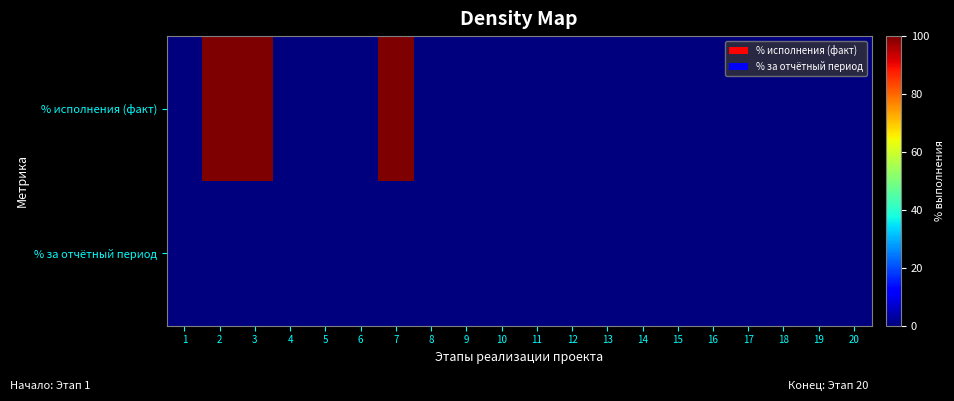

Reading left to right, extract all data points from this chart.

% исполнения (факт): 1=0	2=100	3=100	4=0	5=0	6=0	7=100	8=0	9=0	10=0	11=0	12=0	13=0	14=0	15=0	16=0	17=0	18=0	19=0	20=0
% за отчётный период: 1=0	2=0	3=0	4=0	5=0	6=0	7=0	8=0	9=0	10=0	11=0	12=0	13=0	14=0	15=0	16=0	17=0	18=0	19=0	20=0